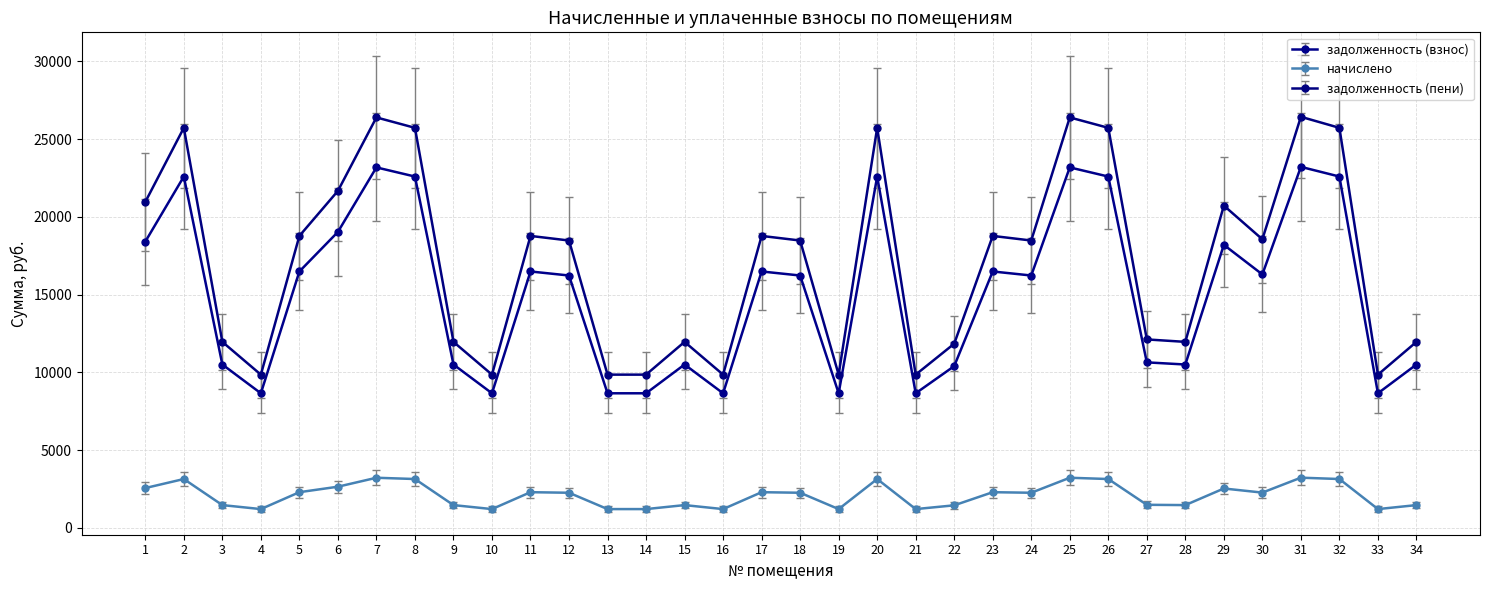

Count the number of data series in this chart.

3